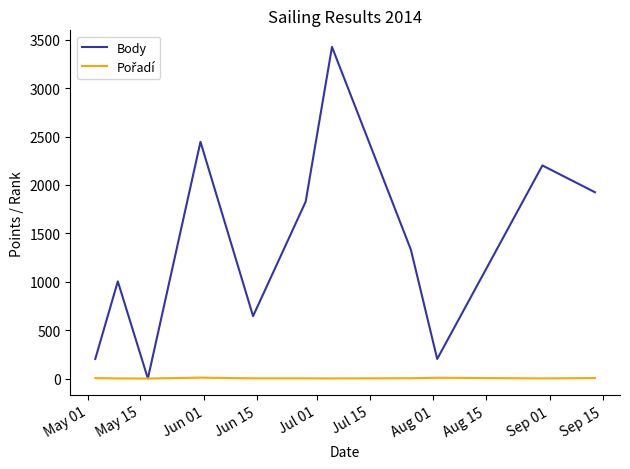

Which series has the largest total across all categories?

Body